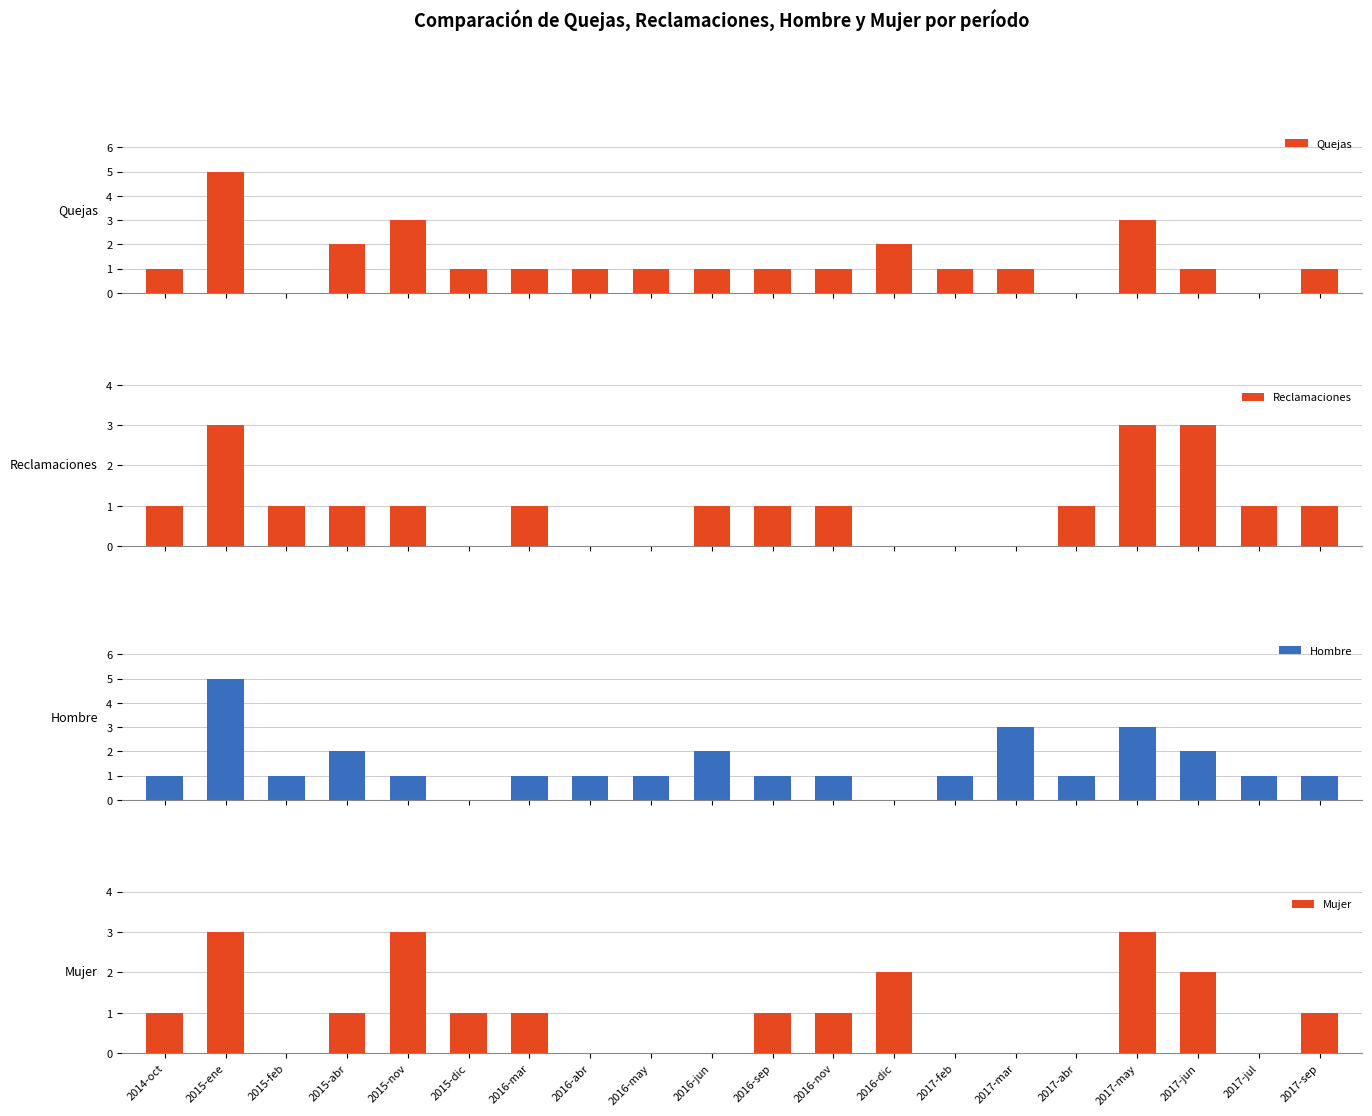

Reading left to right, extract all data points from this chart.

Quejas: 1	5	0	2	3	1	1	1	1	1	1	1	2	1	1	0	3	1	0	1
Reclamaciones: 1	3	1	1	1	0	1	0	0	1	1	1	0	0	0	1	3	3	1	1
Hombre: 1	5	1	2	1	0	1	1	1	2	1	1	0	1	3	1	3	2	1	1
Mujer: 1	3	0	1	3	1	1	0	0	0	1	1	2	0	0	0	3	2	0	1